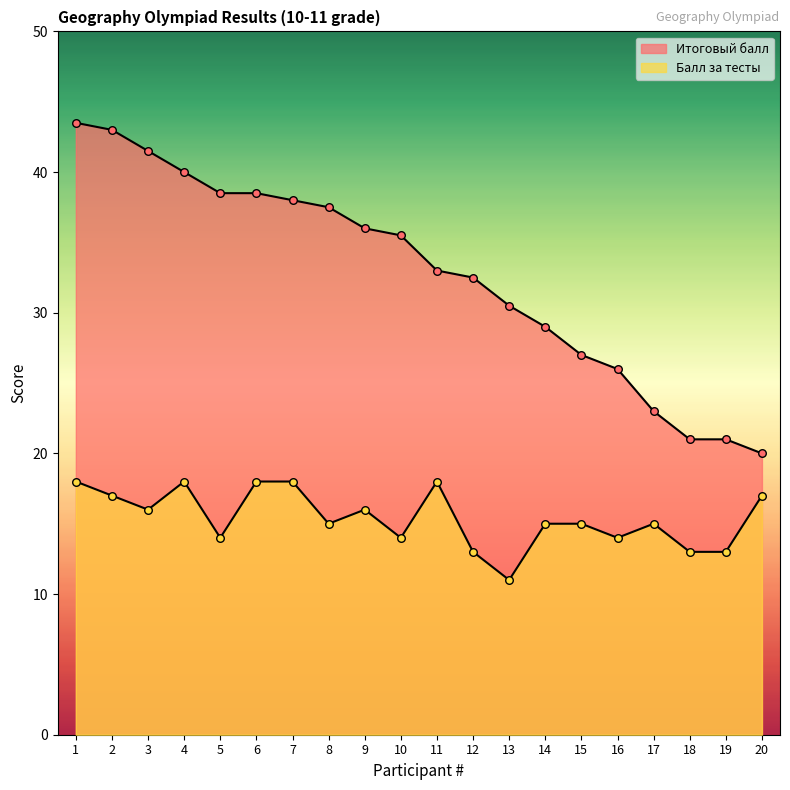

Which series contains the highest Y value?

Итоговый балл